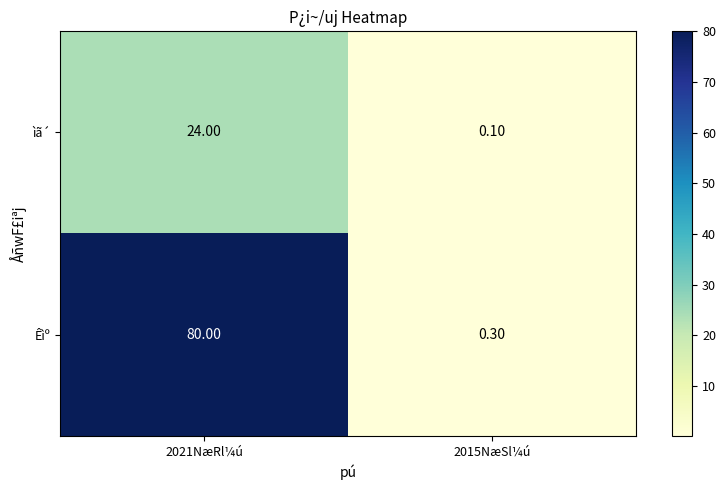

List the series in order of their peak value, highest first.

Êìº, ìã´